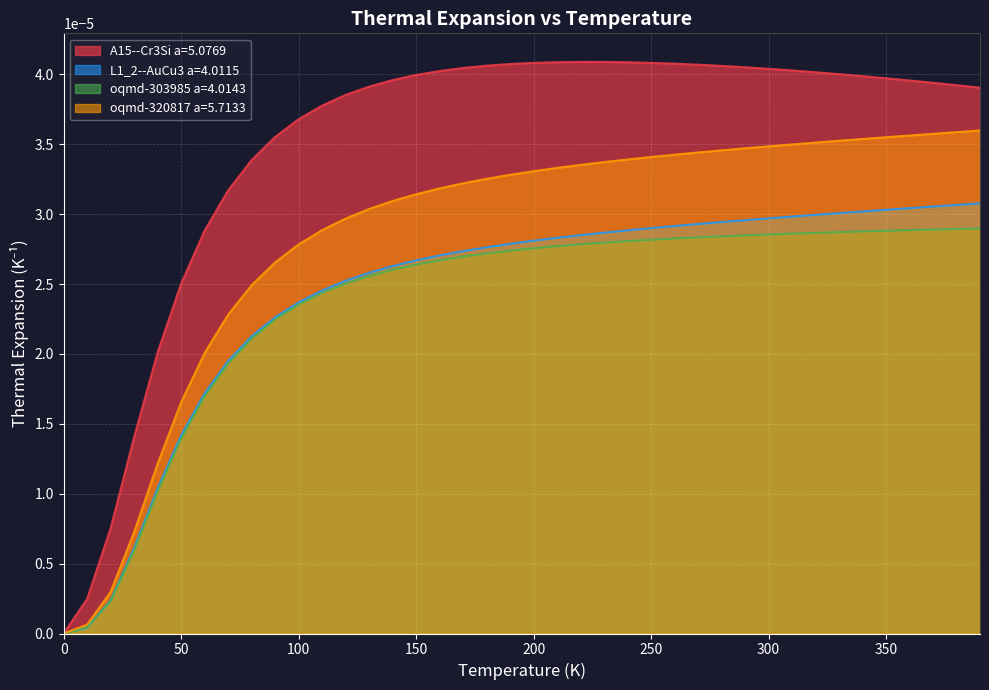

Which series has the widest spread of values?

A15--Cr3Si a=5.0769